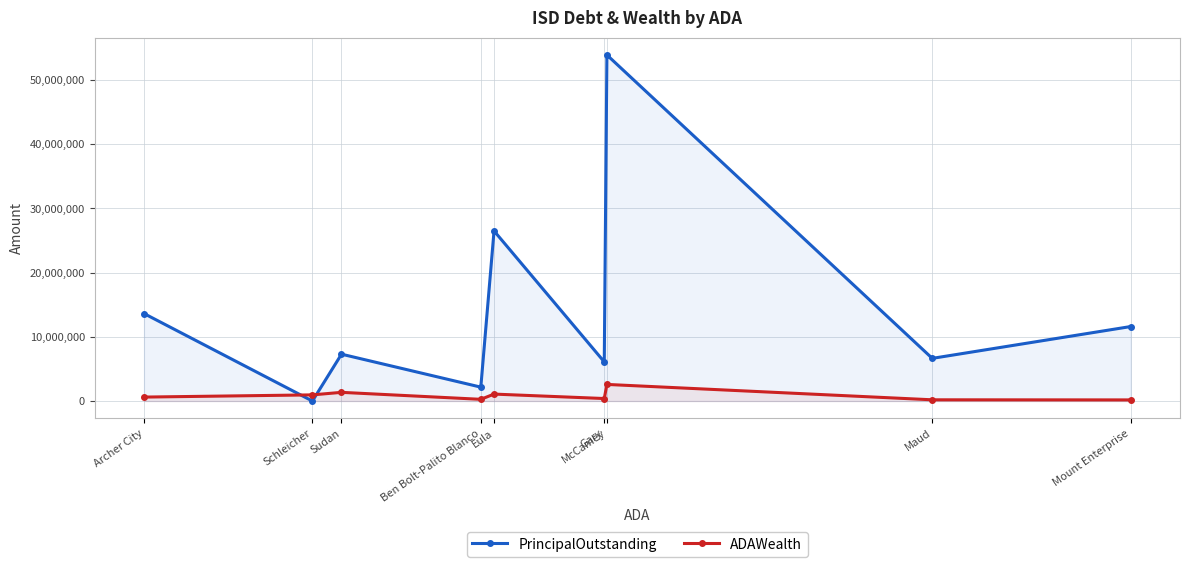

What are all the series names shown in the legend?

PrincipalOutstanding, ADAWealth